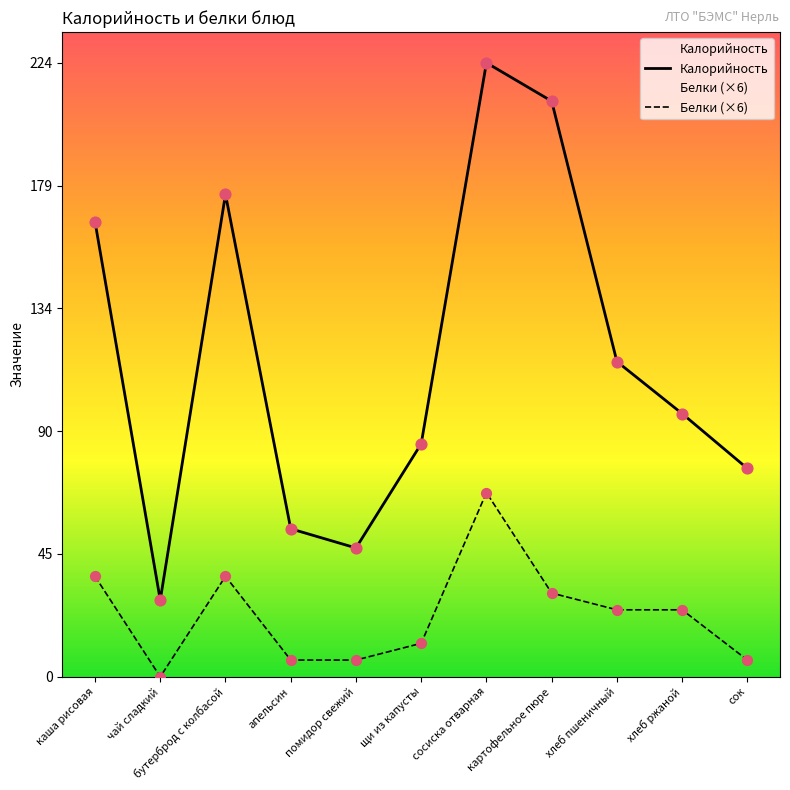

Is the value of Белки (×6) at хлеб ржаной greater than the value of Калорийность at помидор свежий?

No